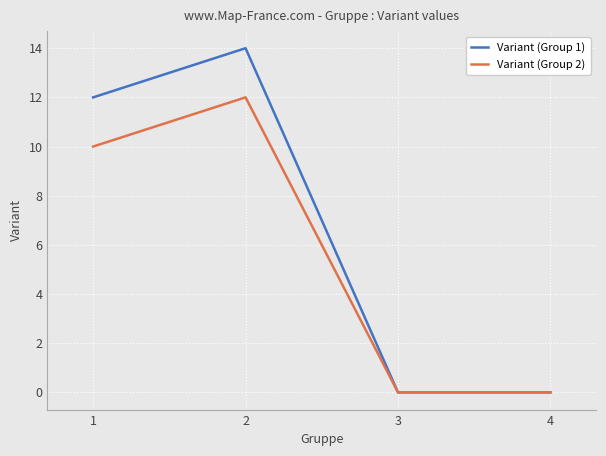

Which series has the largest total across all categories?

Variant (Group 1)